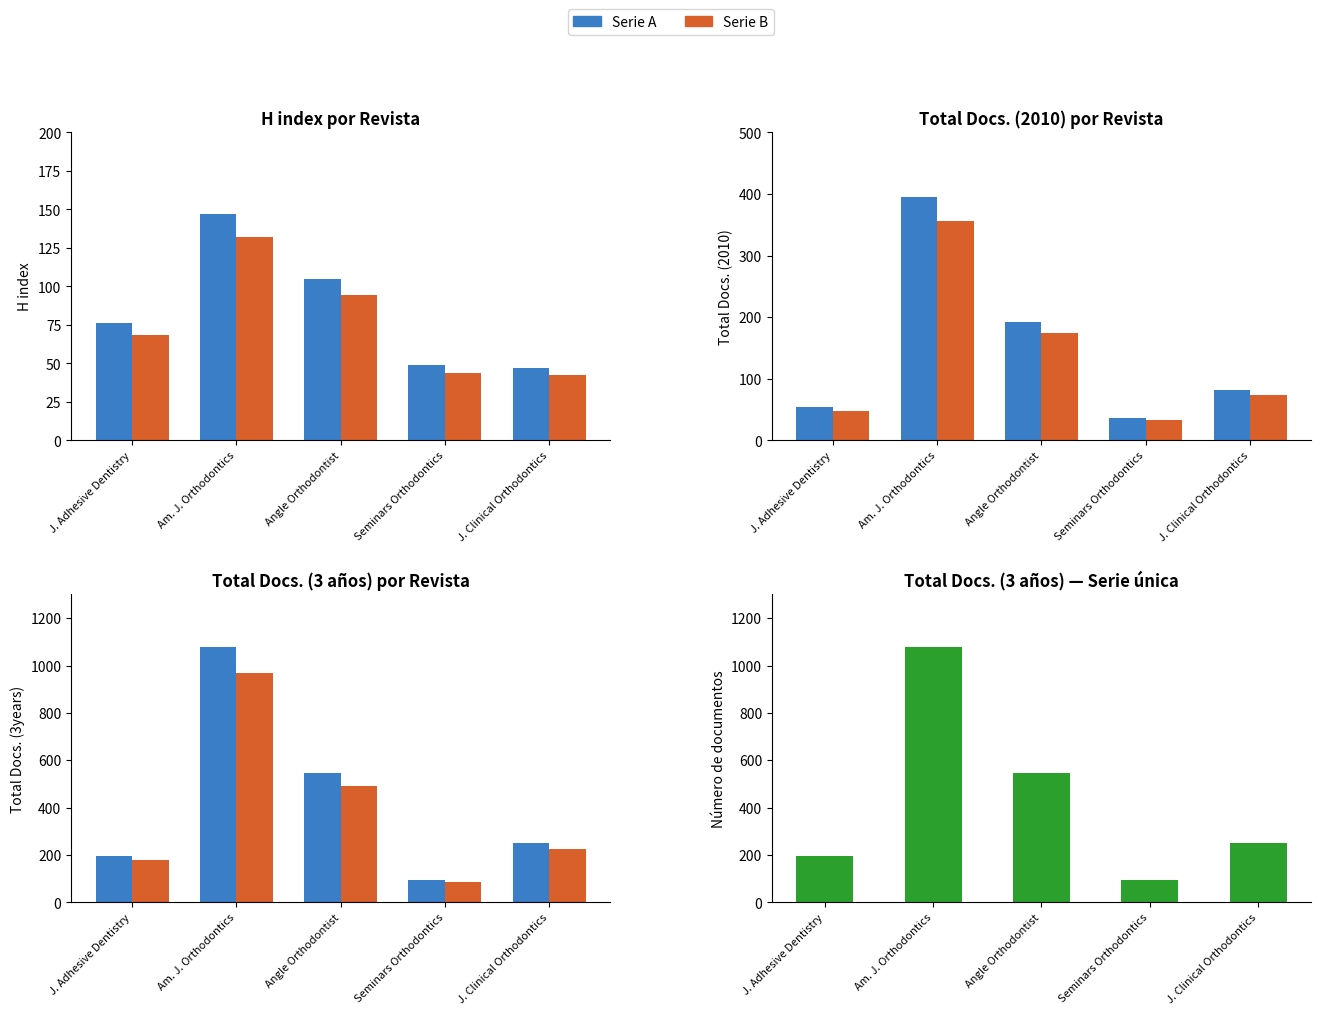

Rank the series by their maximum value, from highest to lowest.

Total Docs. (3years), Total Docs. (2010), H index